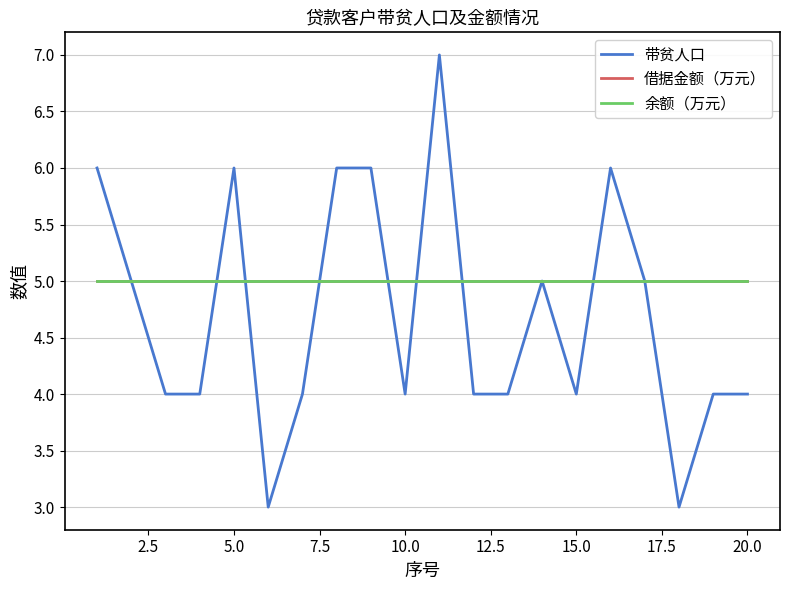

What is the value of the 借据金额（万元） point at the 4th from the left?

5